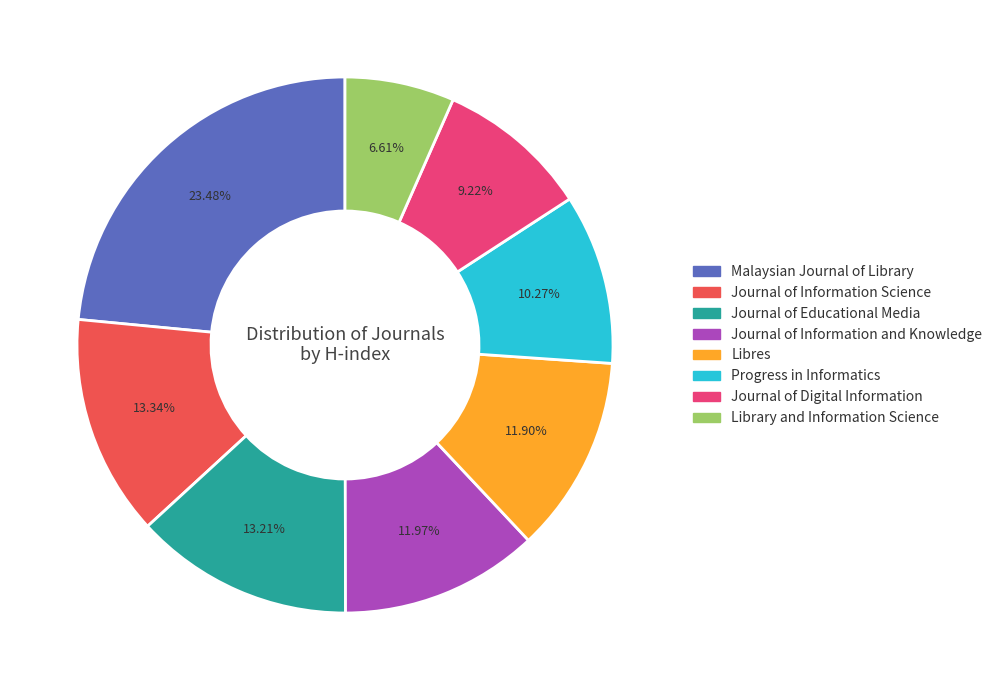

The Journal of Information and Knowledge slice represents 1% of the pie. True or false?

False